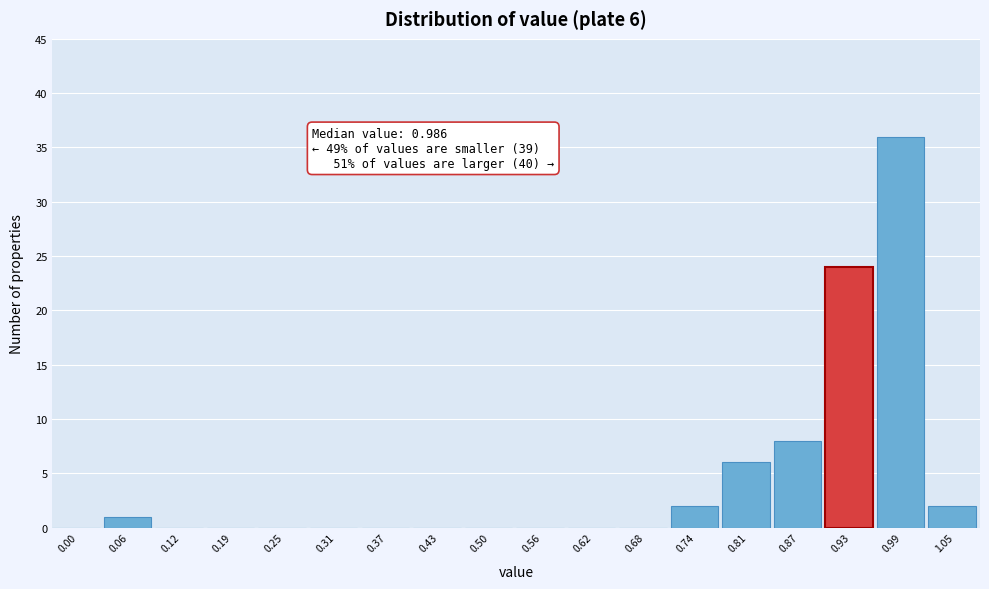

Reading left to right, transcribe all the data shown in this chart.

0.00=0	0.06=1	0.12=0	0.19=0	0.25=0	0.31=0	0.37=0	0.43=0	0.50=0	0.56=0	0.62=0	0.68=0	0.74=2	0.81=6	0.87=8	0.93=24	0.99=36	1.05=2